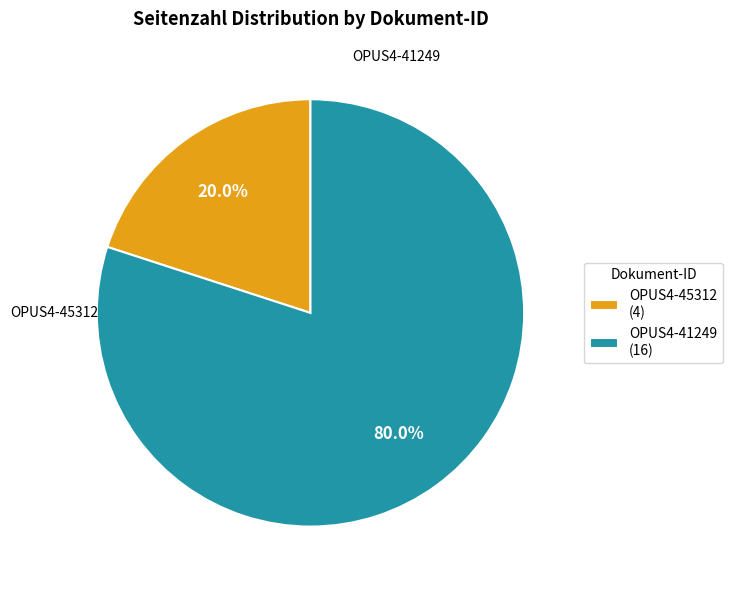

Which category has the biggest portion of the pie?

OPUS4-41249